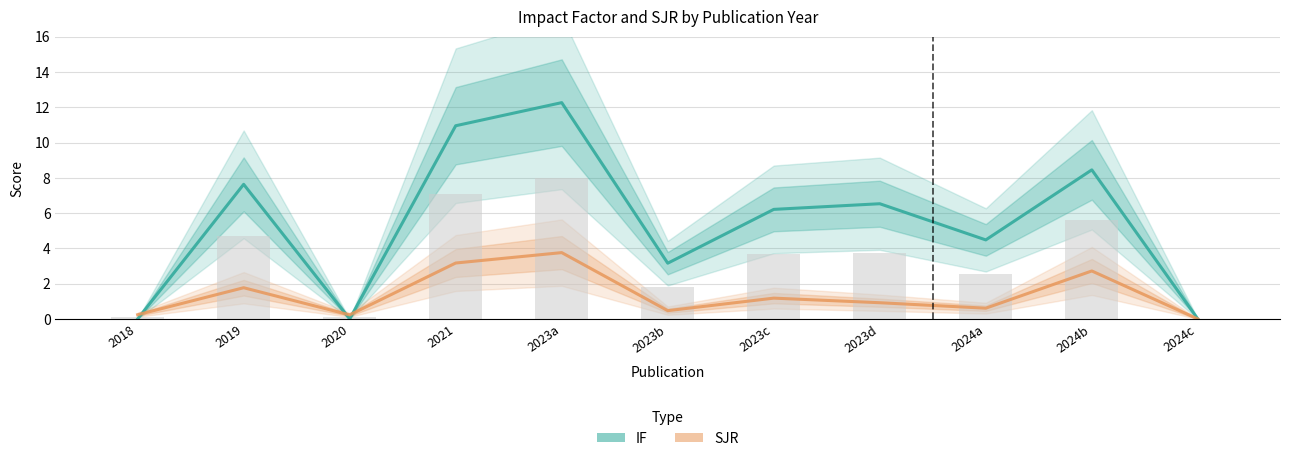

Rank the series at 2023b from lowest to highest value.

SJR, IF